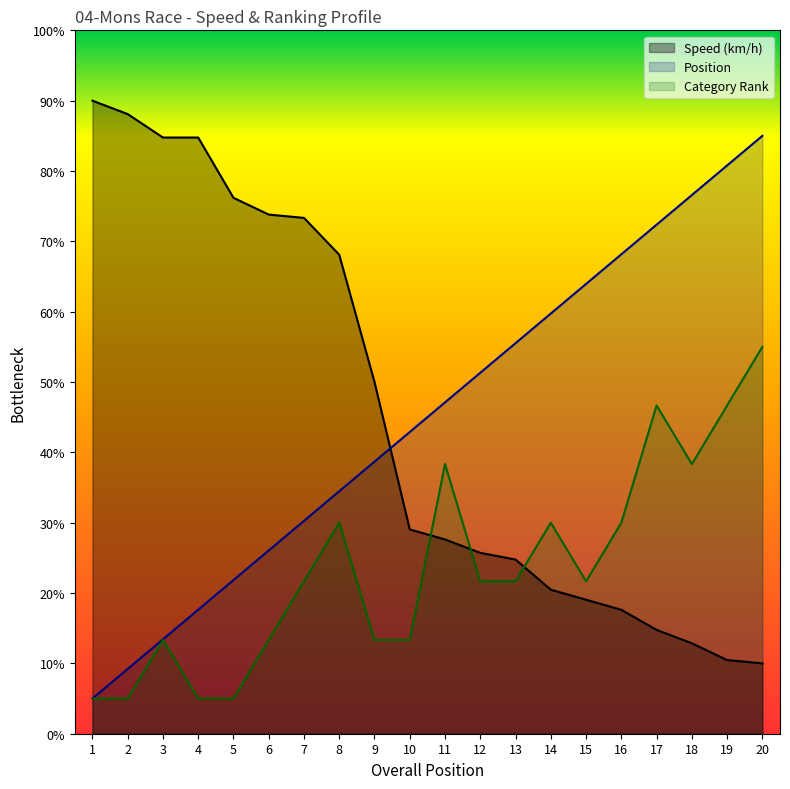

What is the value of the Category Rank point at the 3rd from the left?

1.3